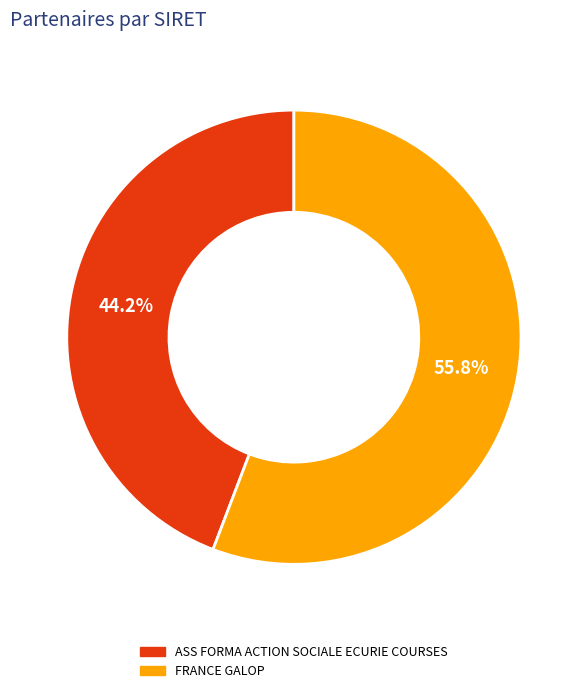

Which slice is the largest?

FRANCE GALOP